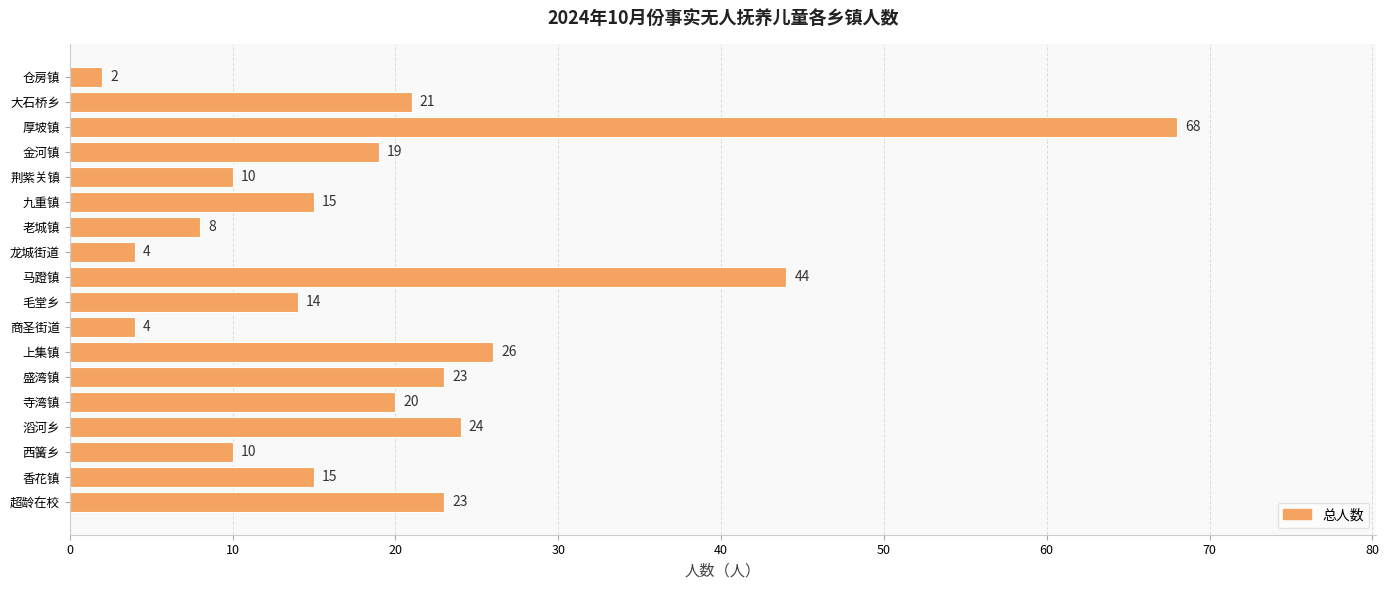

Is it true that the value at 金河镇 is 19?

True